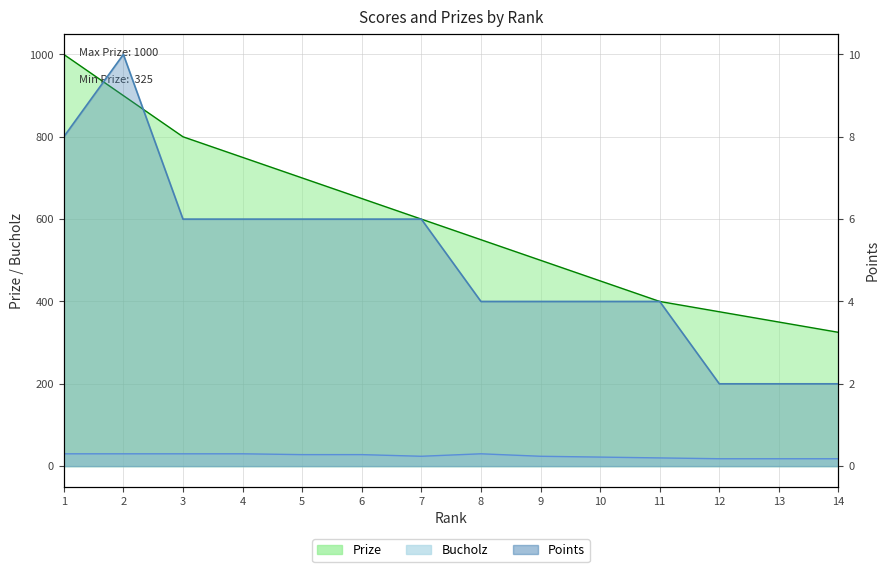

True or false: Prize and Bucholz cross at least once.

False